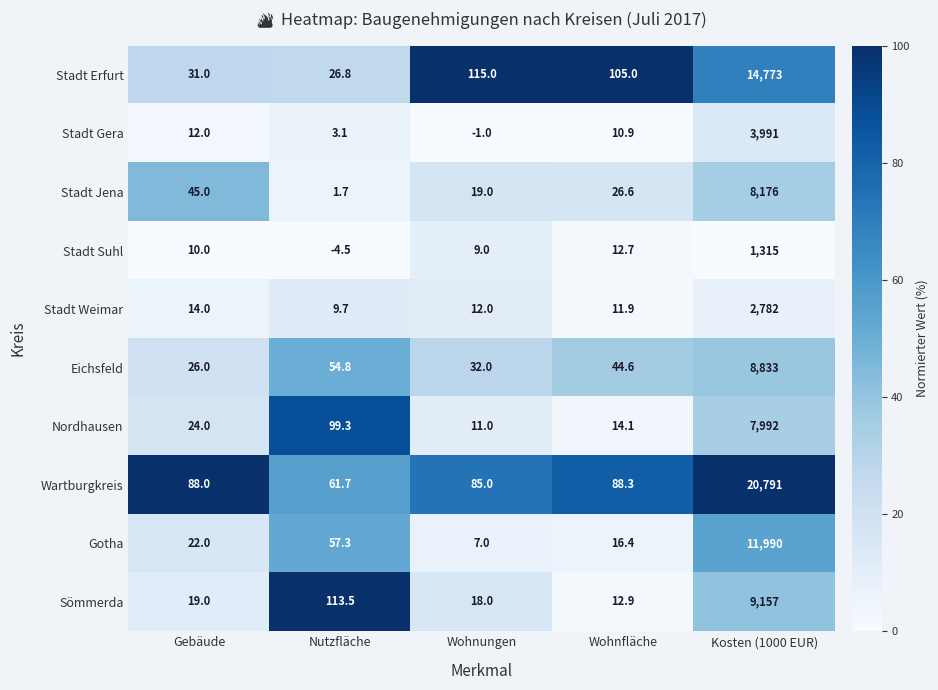

Rank the series at Kosten (1000 EUR) from lowest to highest value.

Stadt Suhl, Stadt Weimar, Stadt Gera, Nordhausen, Stadt Jena, Eichsfeld, Sömmerda, Gotha, Stadt Erfurt, Wartburgkreis